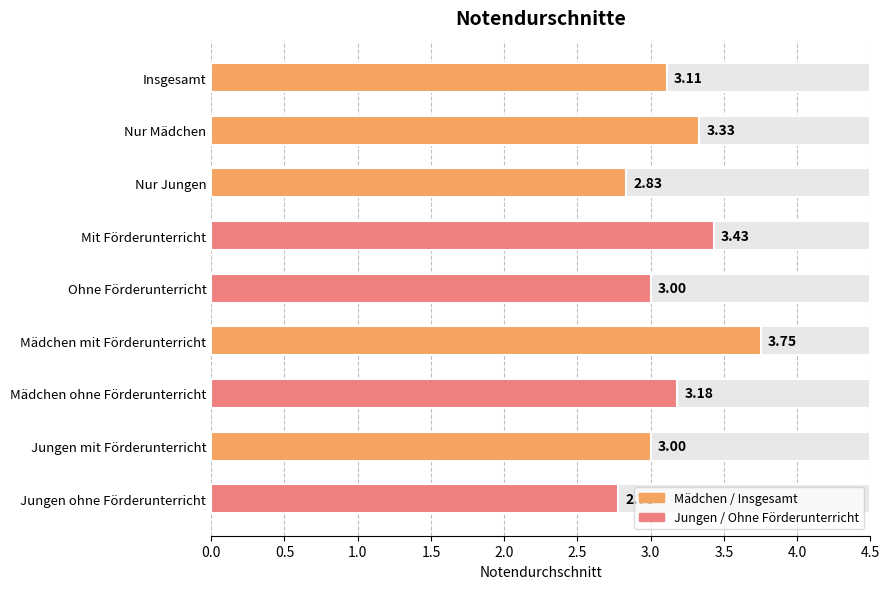

How many data points are less than 3?

2